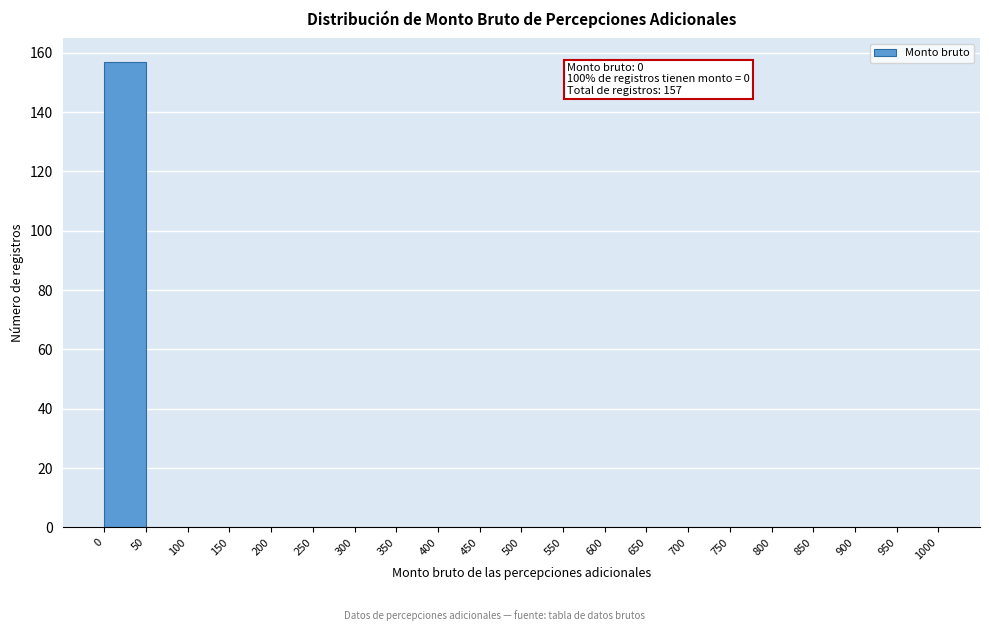

Over which range of the x-axis is the bar tallest?

0 to 50